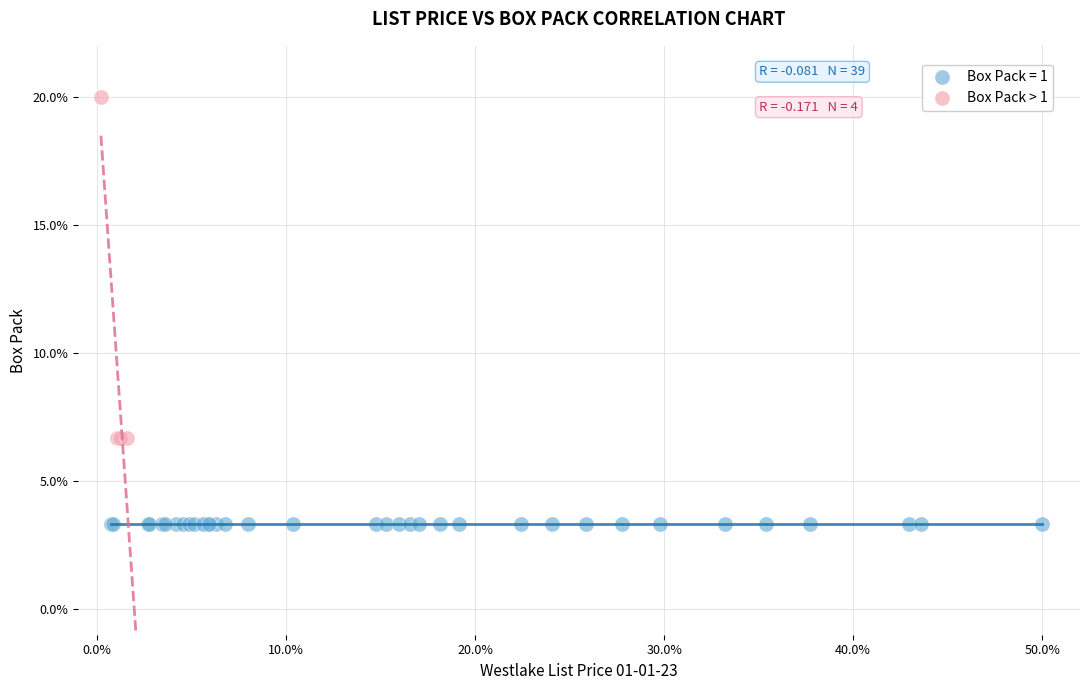

Which series contains the lowest Y value?

Box Pack = 1